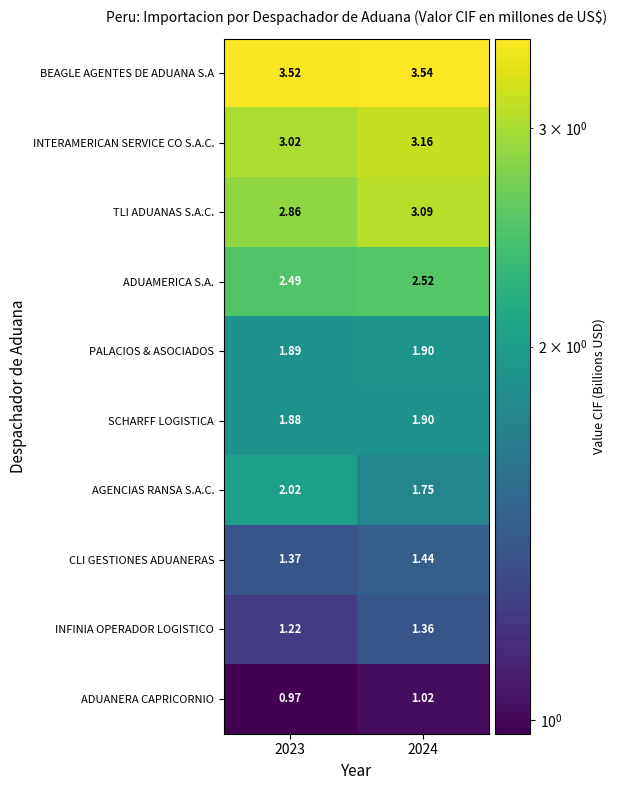

Which series has the largest total across all categories?

BEAGLE AGENTES DE ADUANA S.A